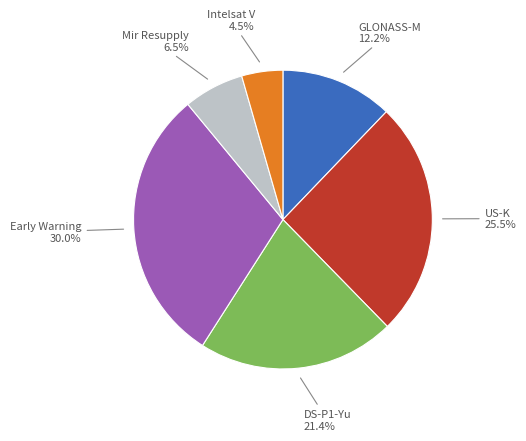

Is there a majority slice in this chart?

No